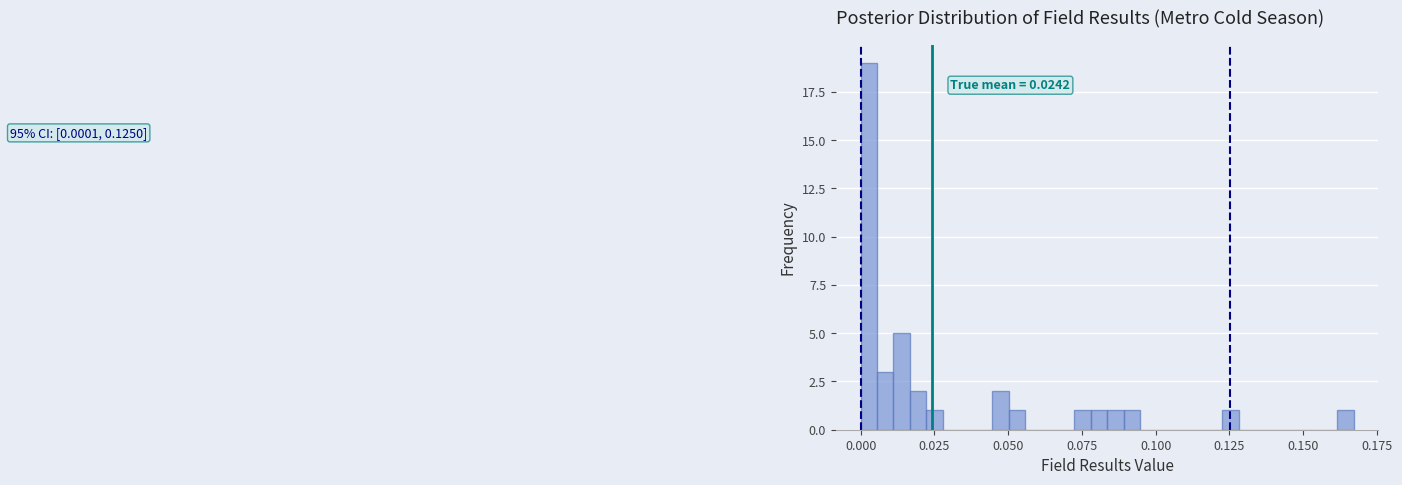

Around what value on the x-axis is the tallest bar? Give the approximate position of its centre, as read against the axis.

0.005